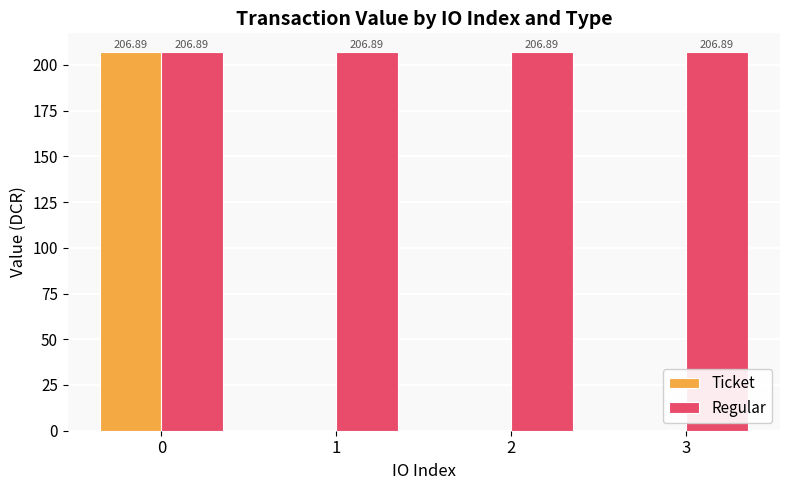

What is the sum of all Regular values?

827.6